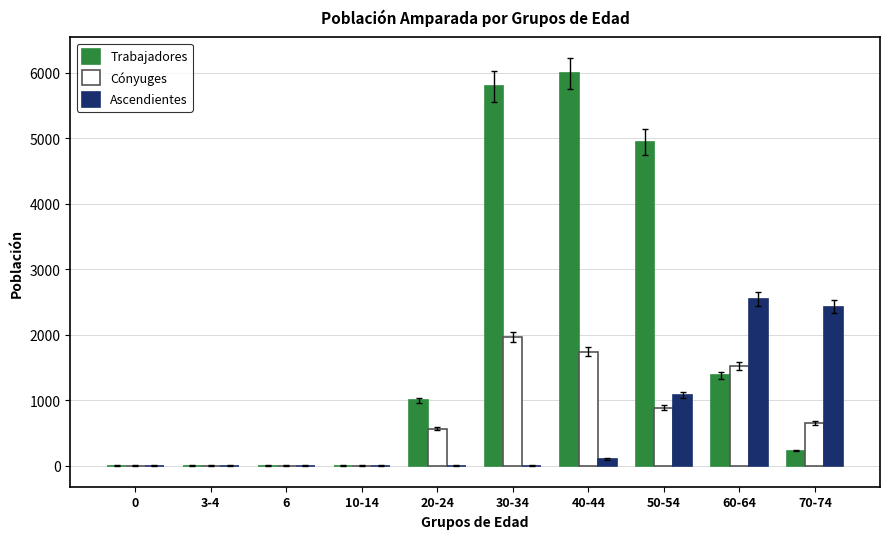

Which series has the largest total across all categories?

Trabajadores